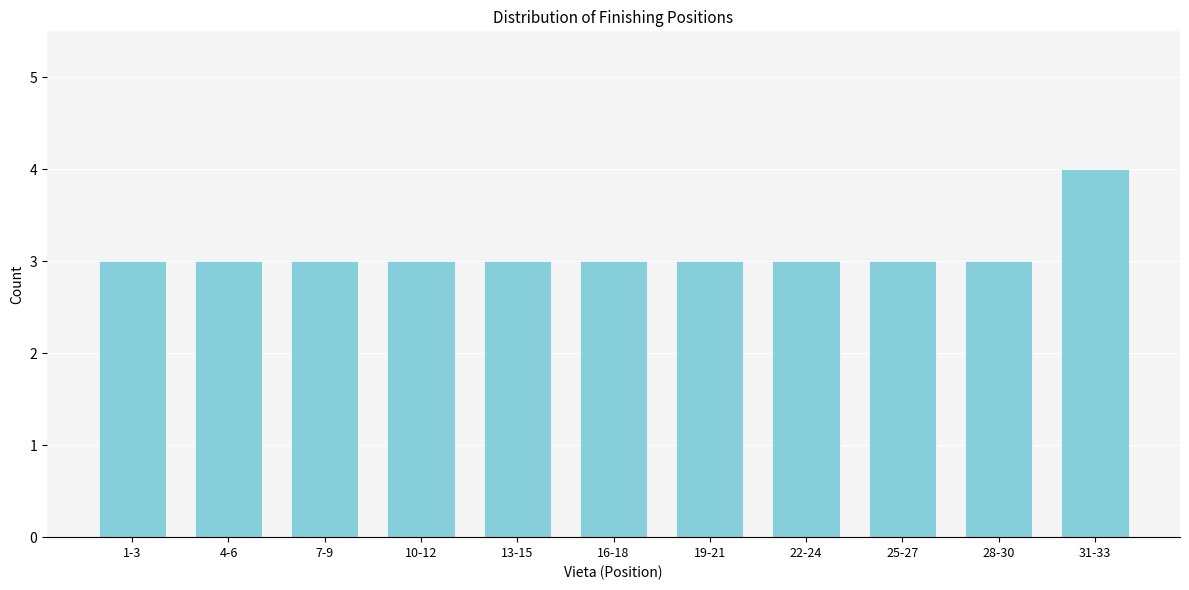

Reading right to left, transcribe all the data shown in this chart.

31-33=4	28-30=3	25-27=3	22-24=3	19-21=3	16-18=3	13-15=3	10-12=3	7-9=3	4-6=3	1-3=3